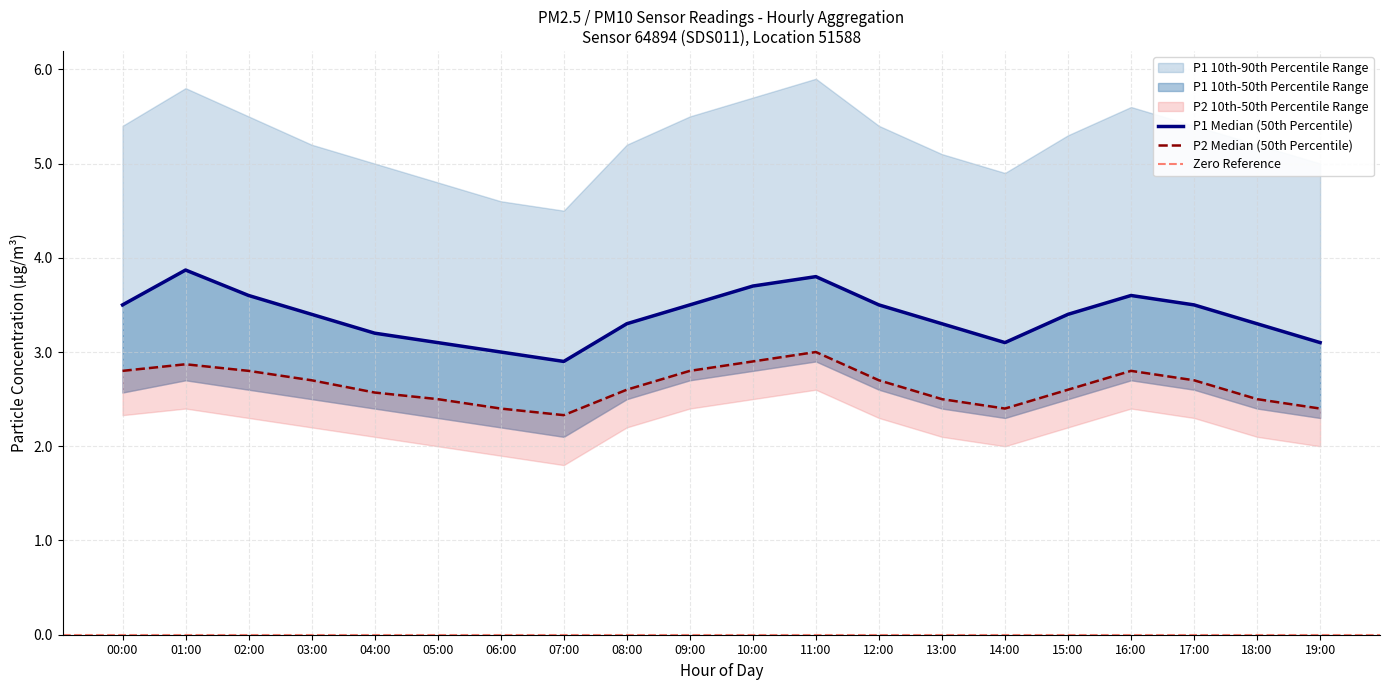

True or false: P1_50th has a value of 3.3 at 13:00.

True